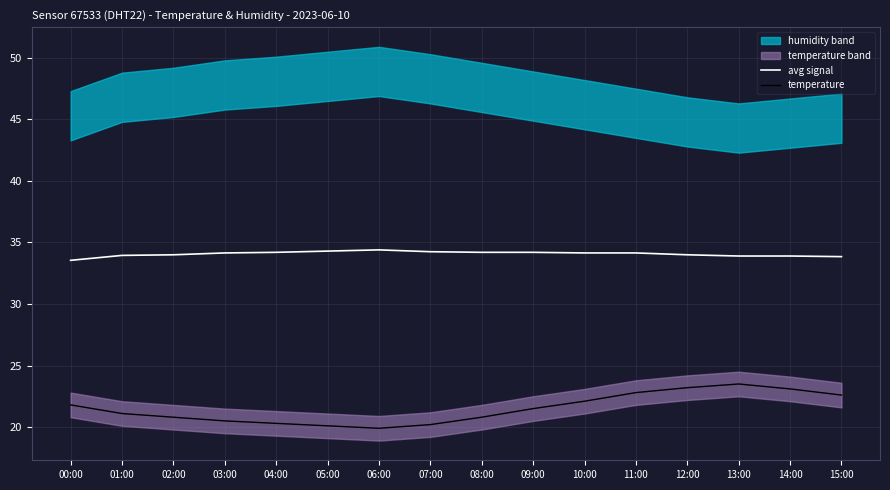

What is the difference between the maximum and minimum values in the temperature series?

3.6